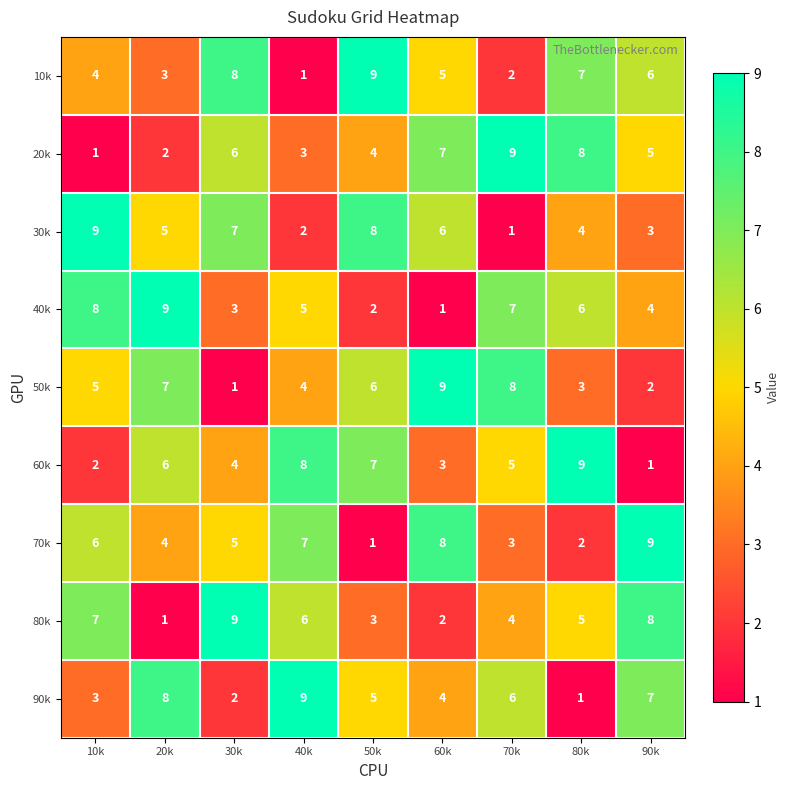

At how many categories does at least one series exceed 1?

9